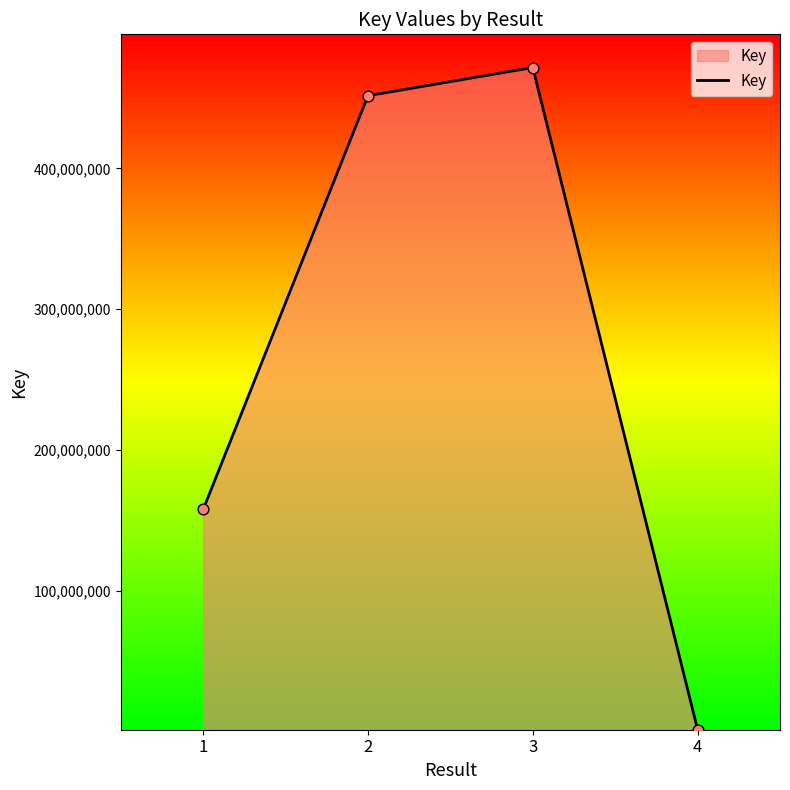

Approximately how many times larger is the value at 2 compared to 3?

1.0